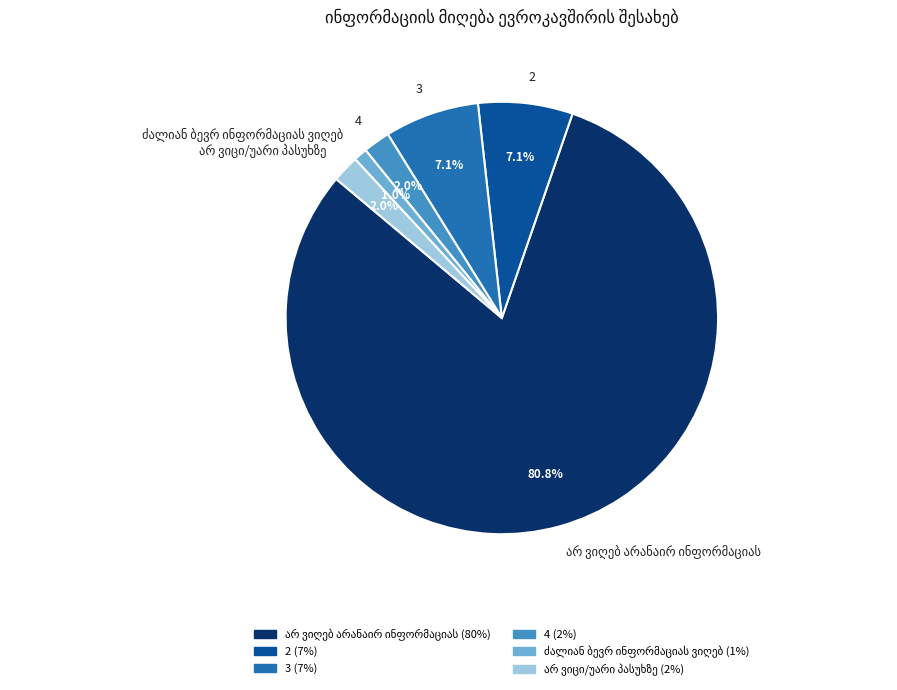

Between 4 and 2, which is larger?

2